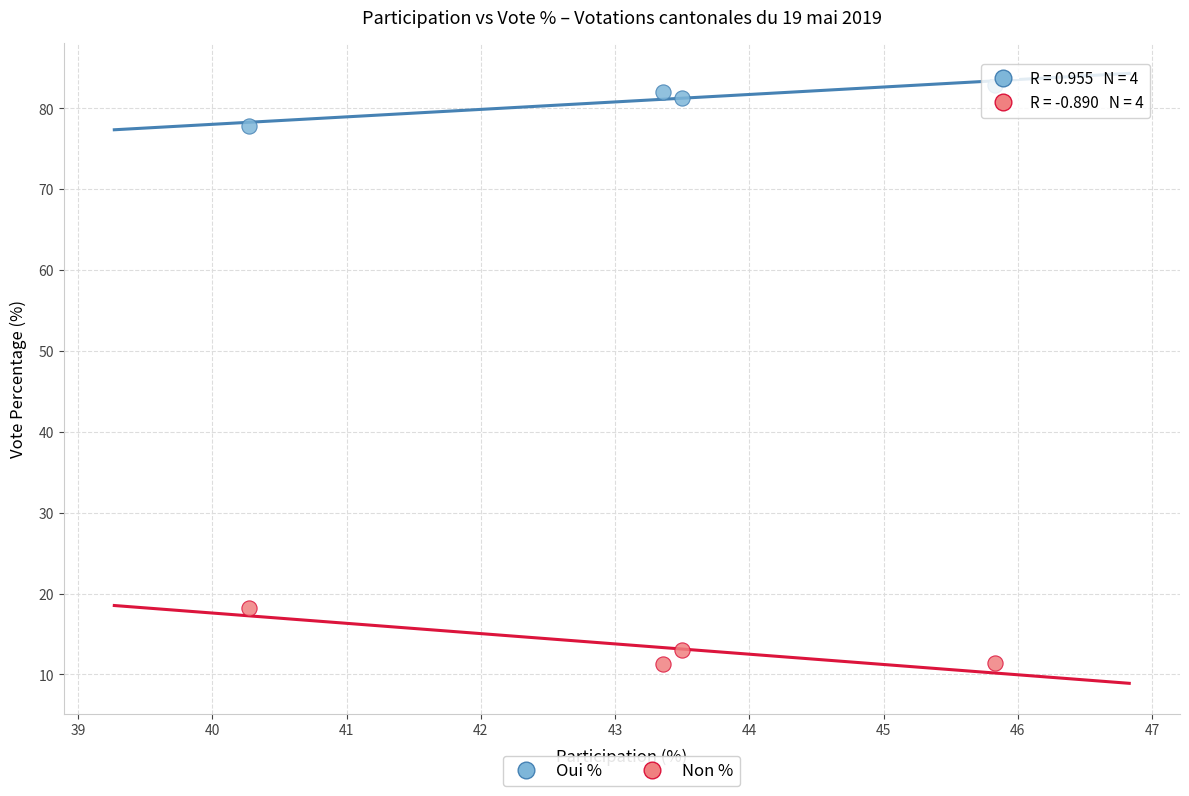

Across all data points, what is the range of X values (max minus min)?

5.6